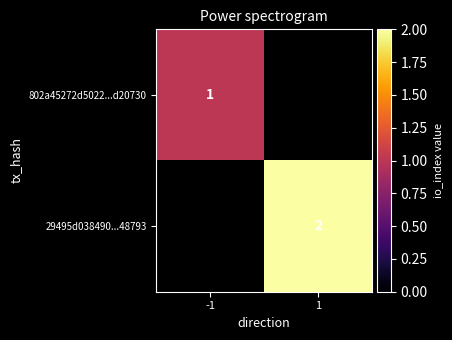

The 802a45272d5022...d20730 series shows 1 at -1. True or false?

True